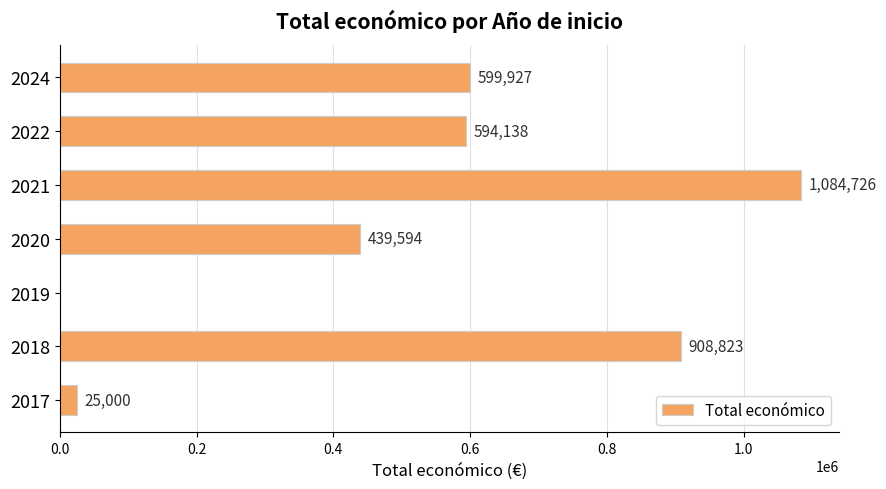

What is the change in value from 2019 to 2021?

+1084726